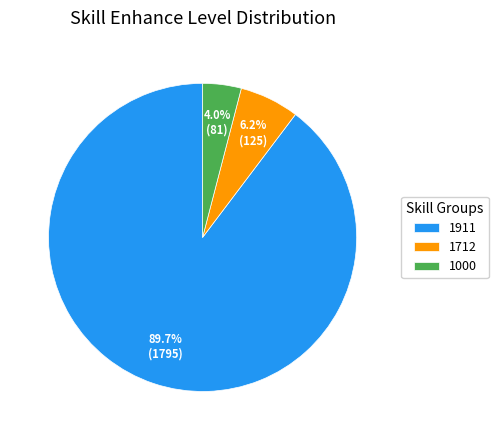

What portion of the pie excludes 1712?

93.8%